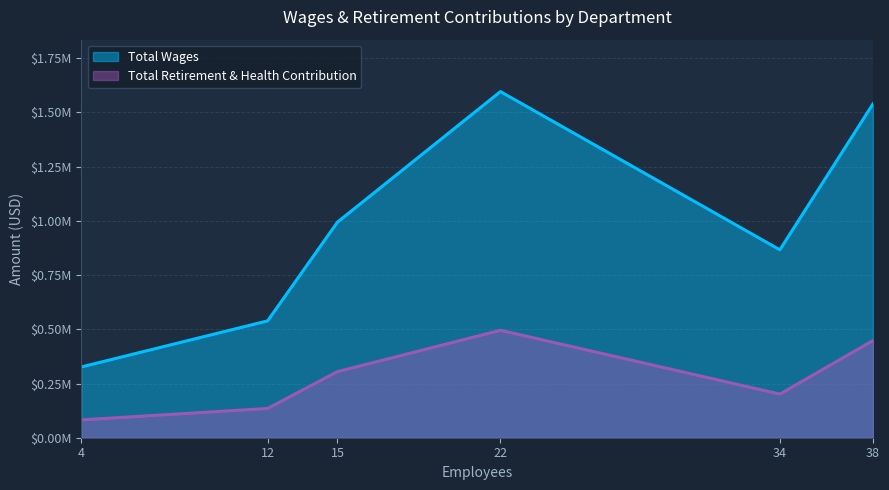

Where does the Total Wages series first go above 994281?

22